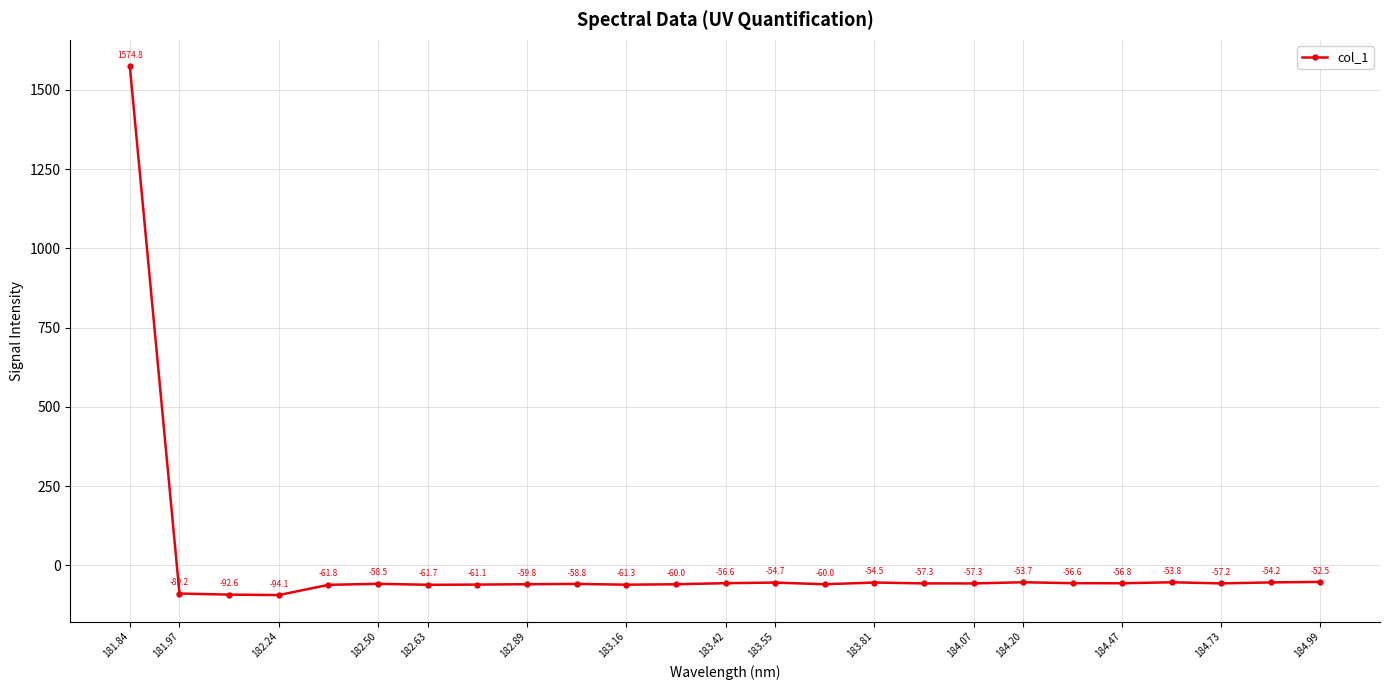

Reading left to right, list all the values displayed in this chart.

1574.8	-89.2	-92.6	-94.1	-61.8	-58.5	-61.7	-61.1	-59.8	-58.8	-61.3	-60.0	-56.6	-54.7	-60.0	-54.5	-57.3	-57.3	-53.7	-56.6	-56.8	-53.8	-57.2	-54.2	-52.5